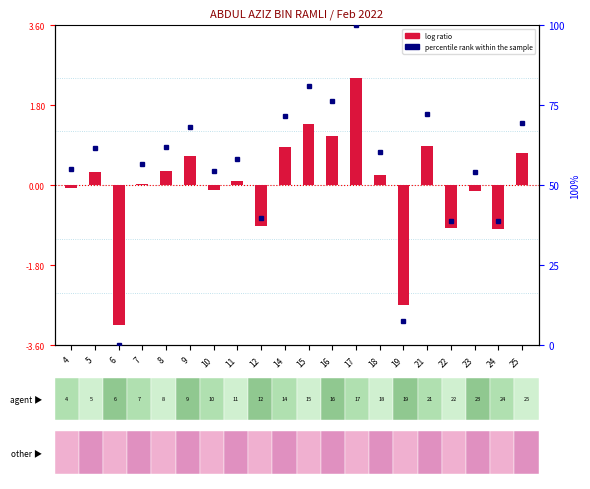

What is the value of the percentile rank within the sample bar at the 20th from the left?

69.5